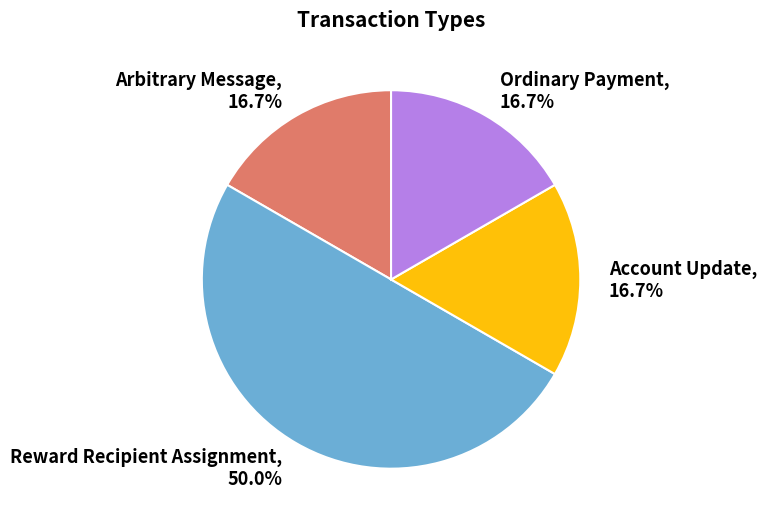

Which slice is the largest?

Reward Recipient Assignment